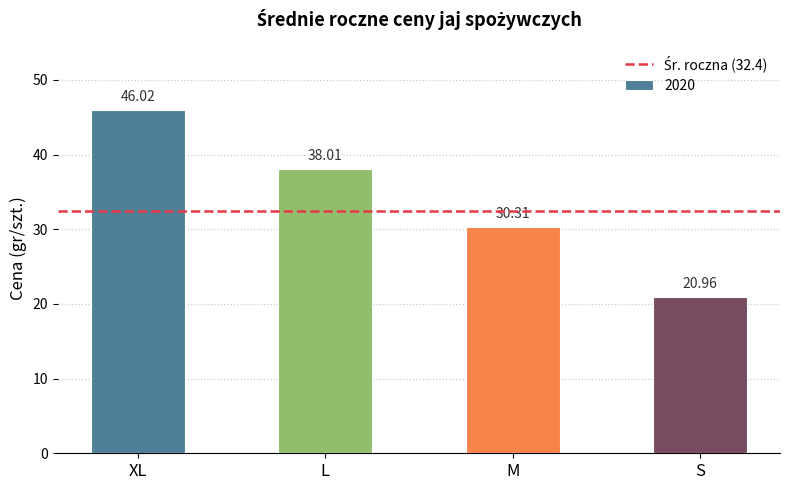

What value does the data have at M?

30.3